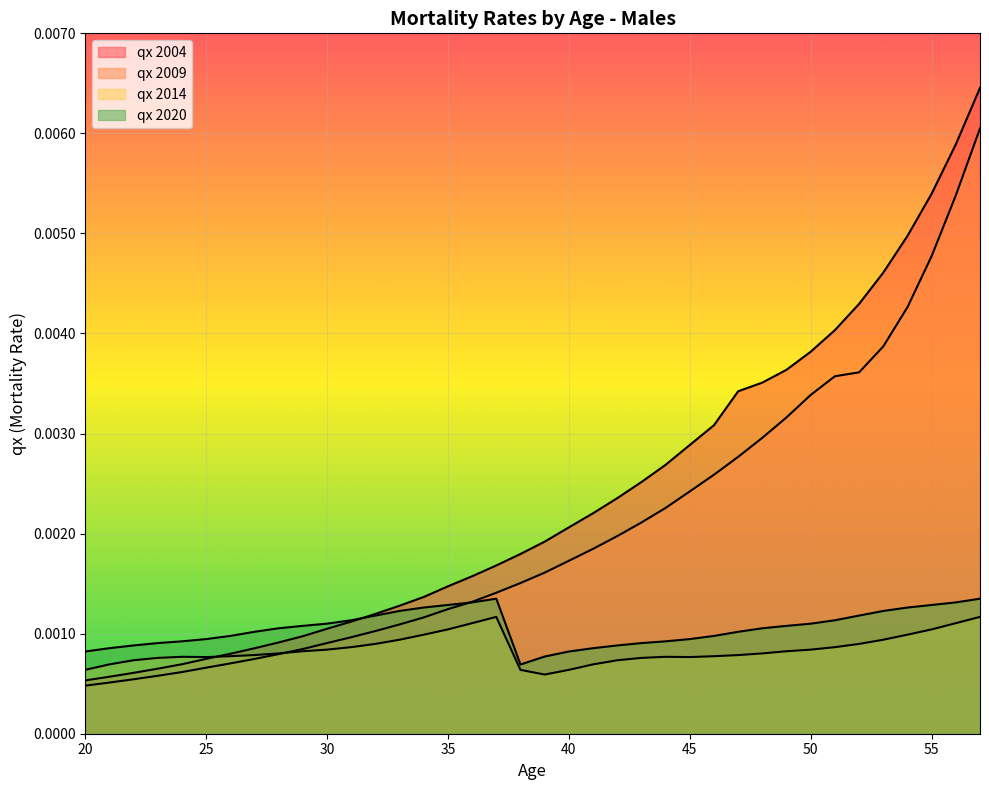

Which series has the widest spread of values?

qx 2004